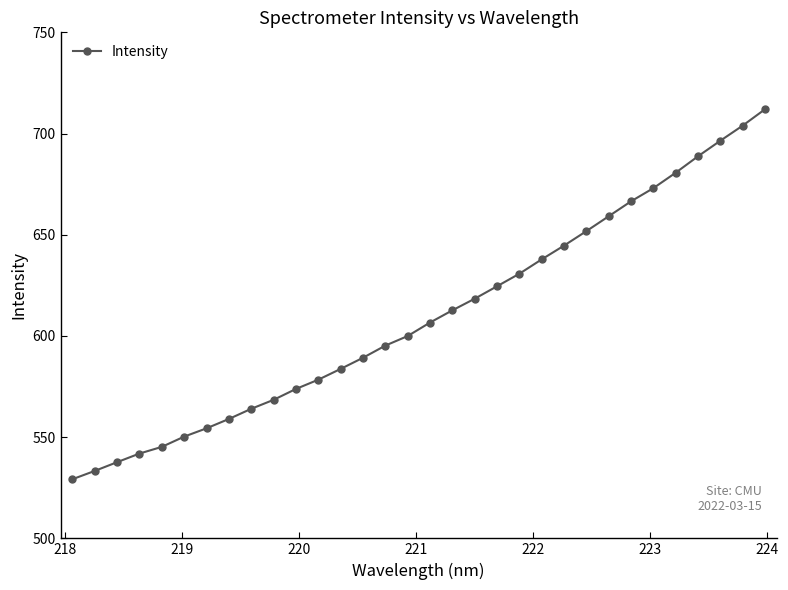

What is the maximum value shown in the chart?

712.0